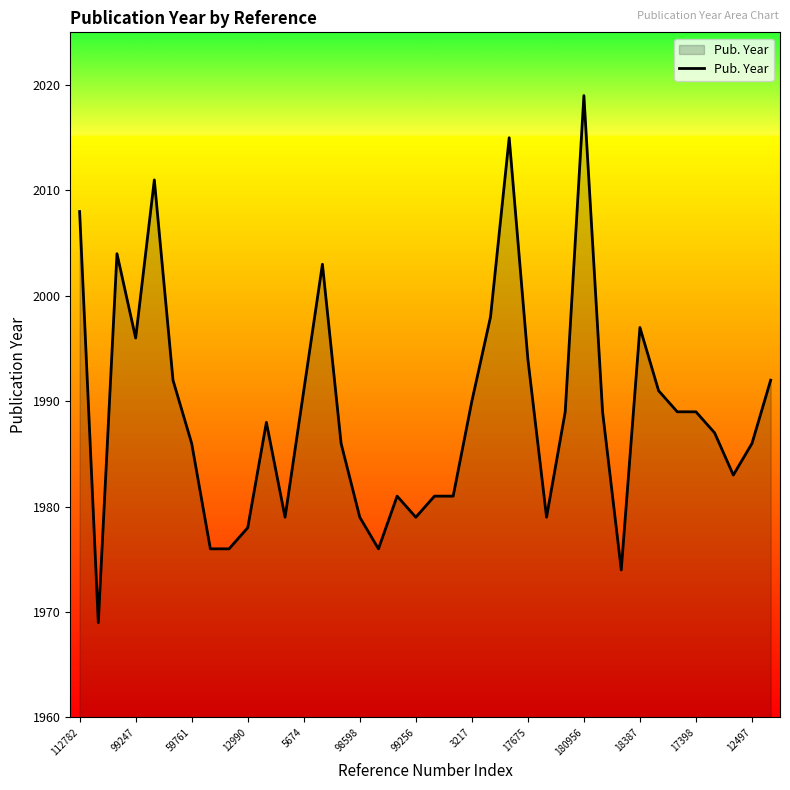

What is the difference between the maximum and minimum values?

50